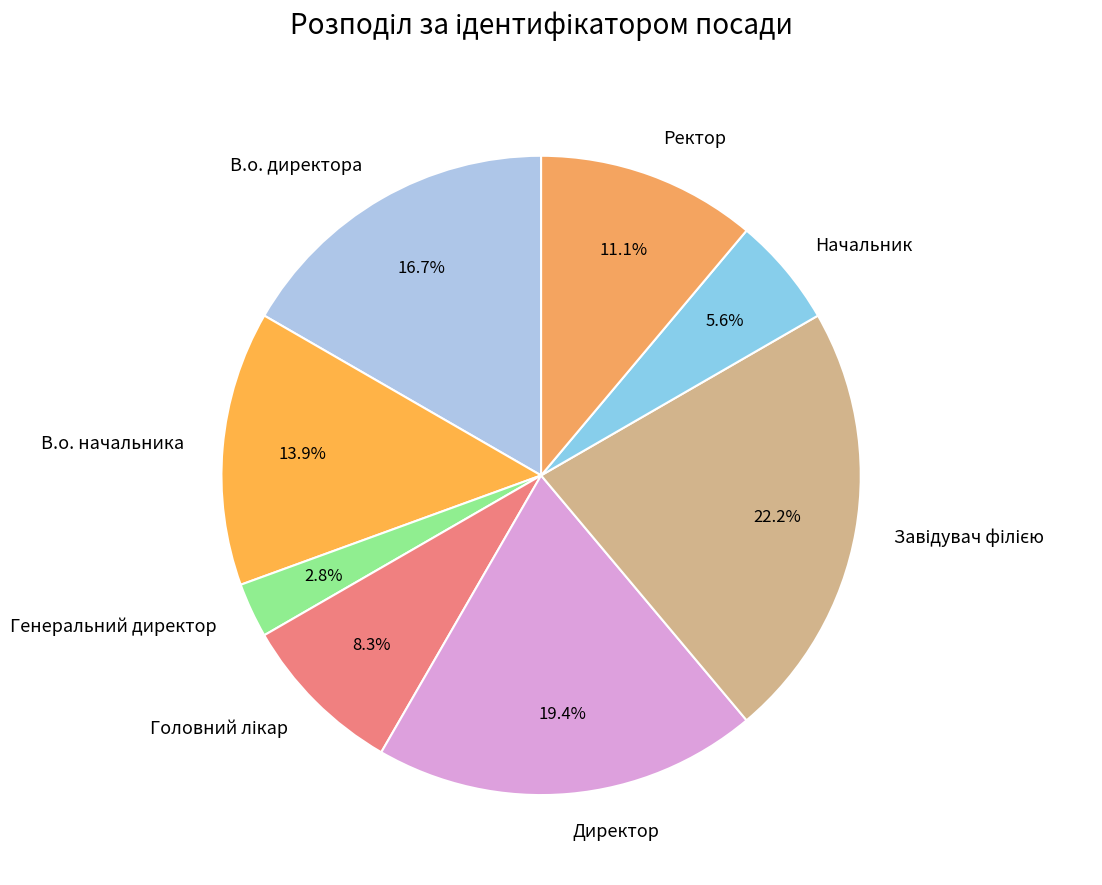

Does any single category account for the majority?

No